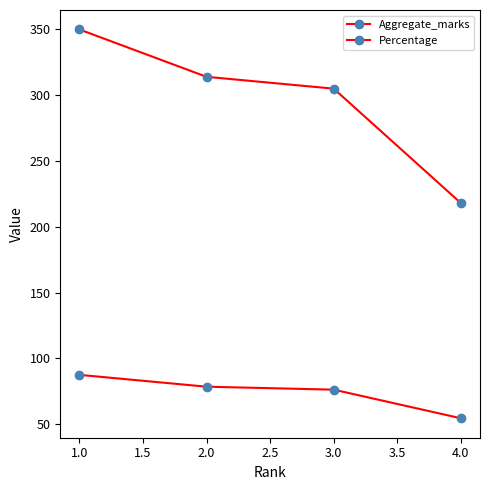

What is the difference between the maximum and minimum values in the Percentage series?

33.0